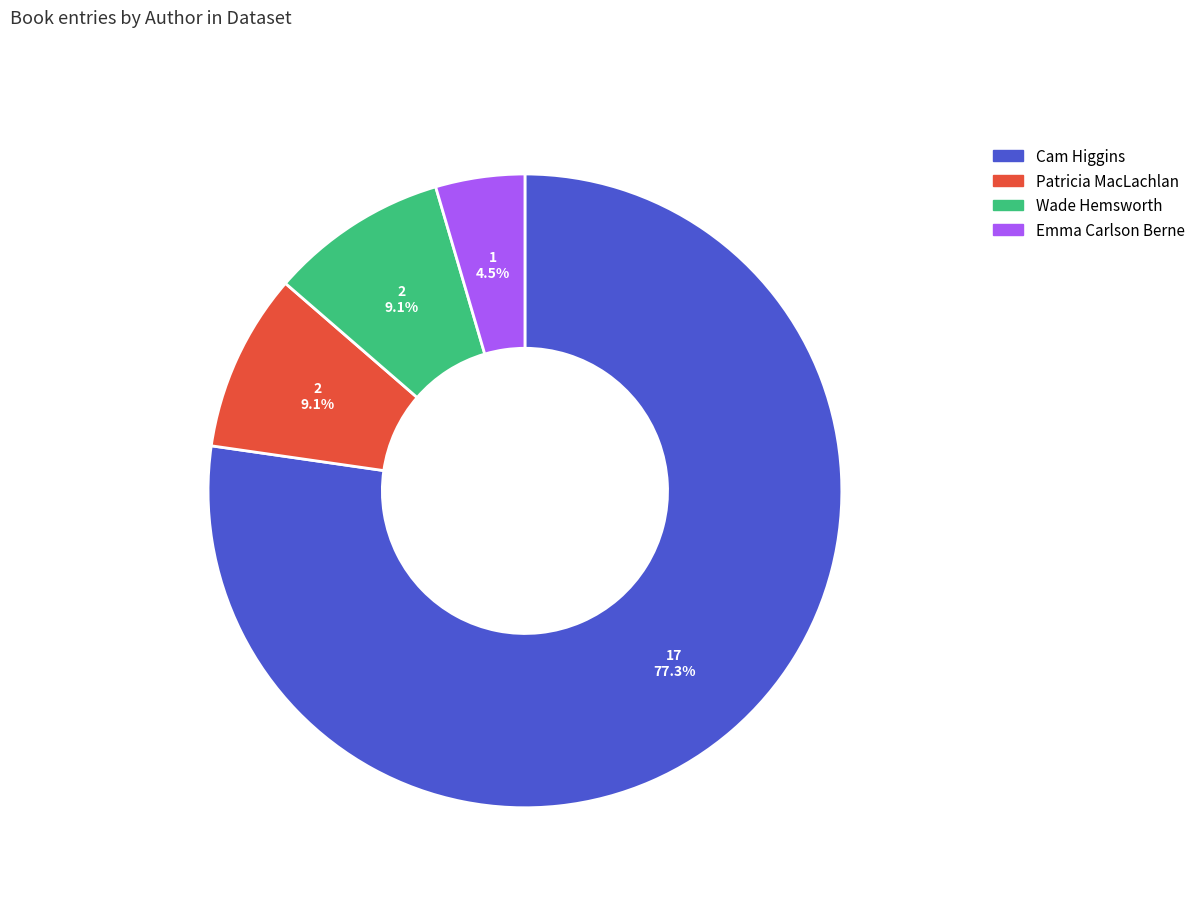

Count the number of slices in the pie.

4